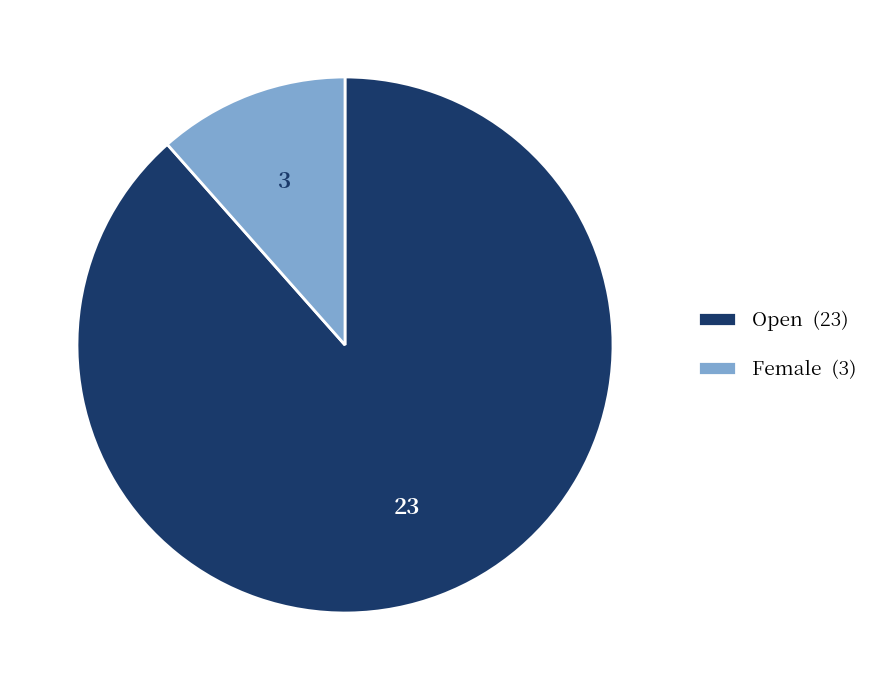

How many slices are in this pie chart?

2